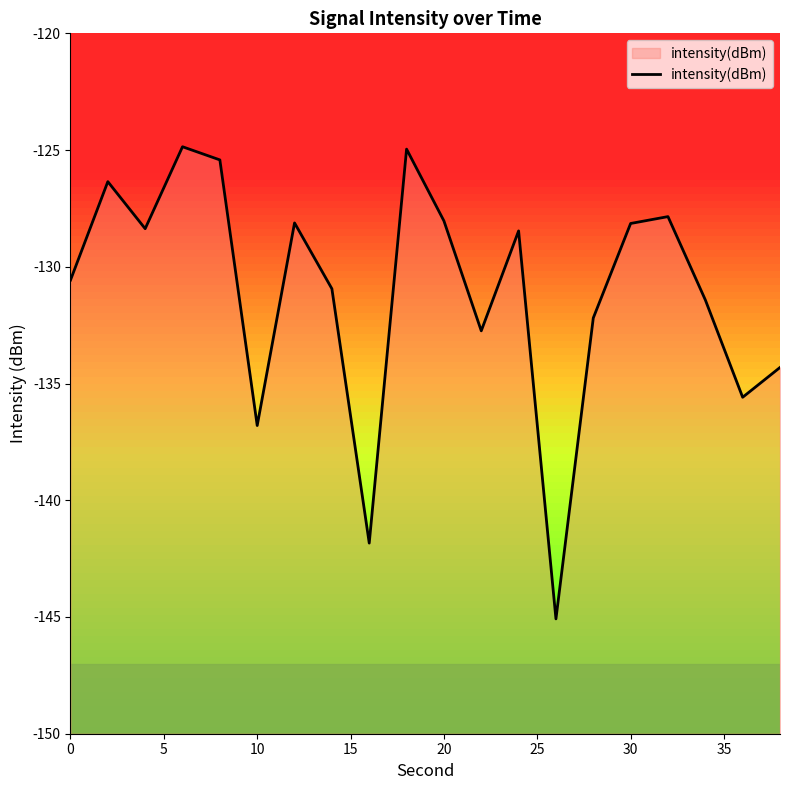

The value at 0 is -130.6. True or false?

True